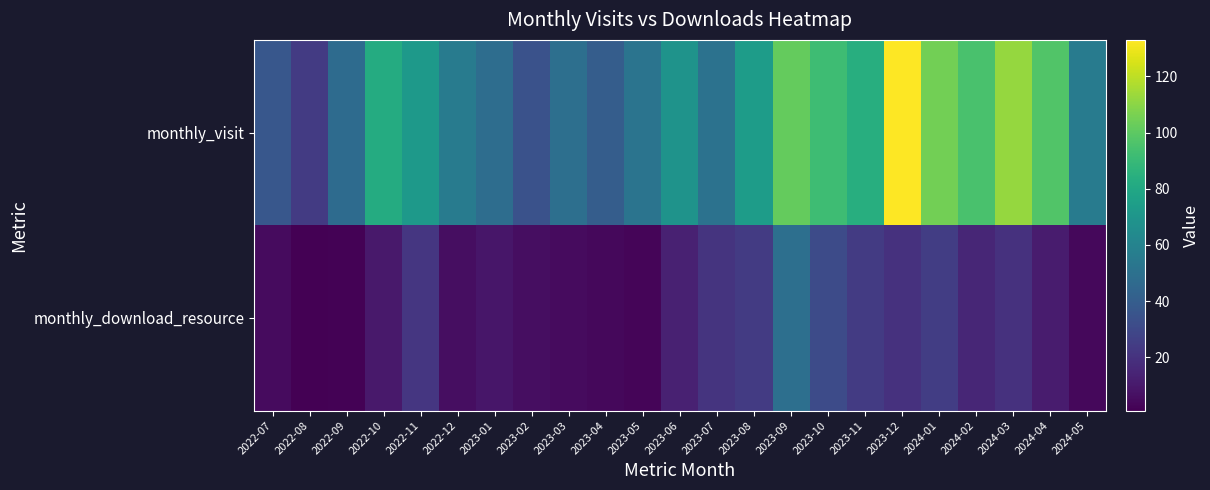

How many series are shown in this chart?

2